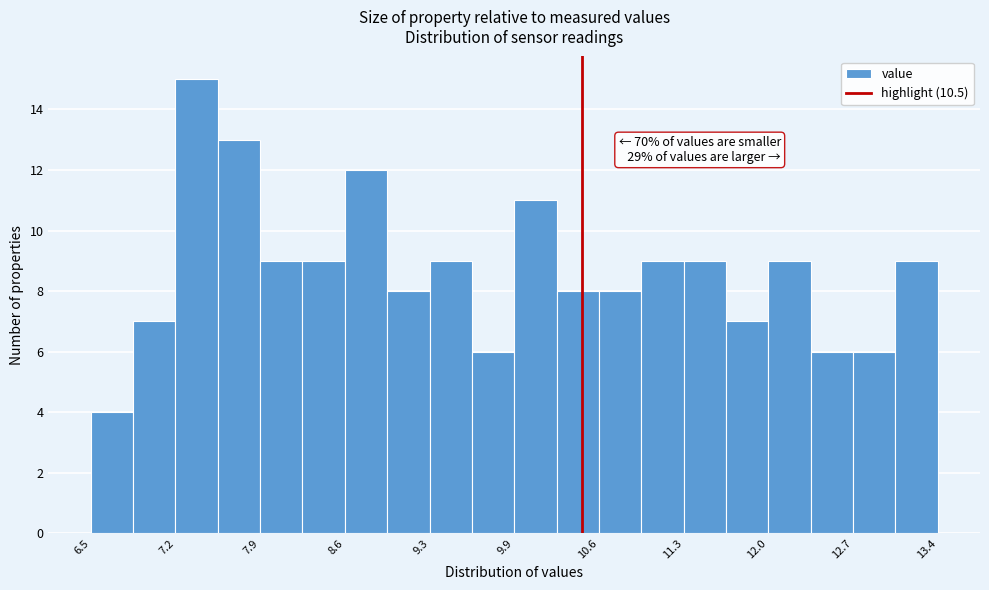

Around what value on the x-axis is the tallest bar? Give the approximate position of its centre, as read against the axis.

7.4